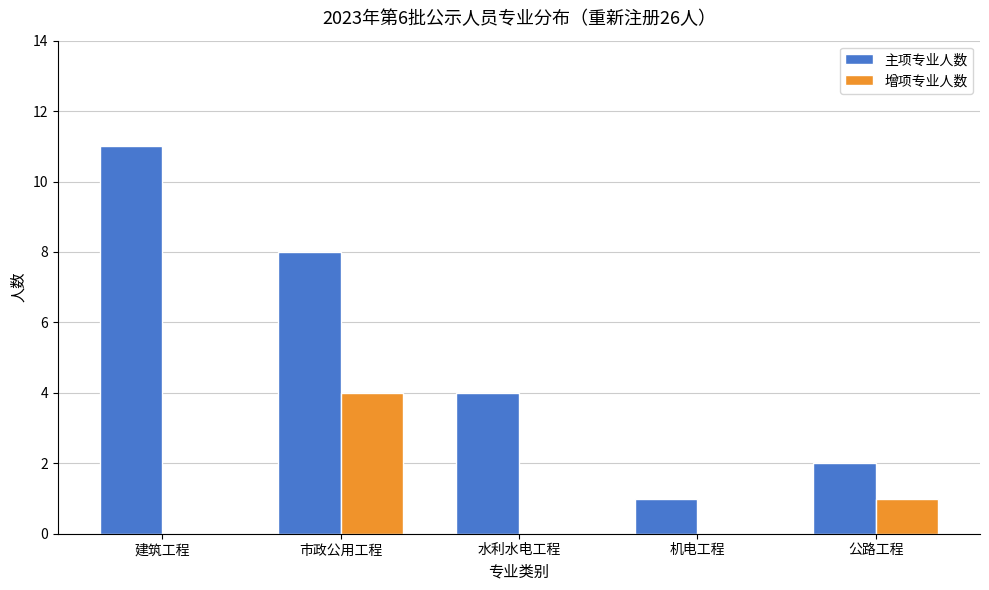

True or false: 增项专业人数 has a value of 0 at 水利水电工程.

True